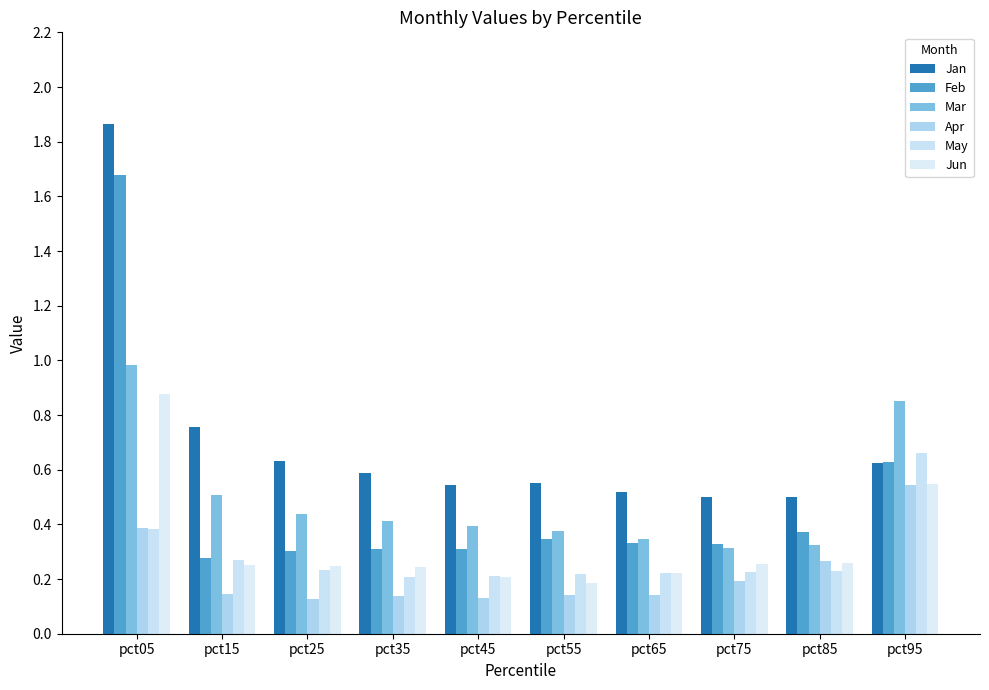

Count the number of categories in the chart.

10